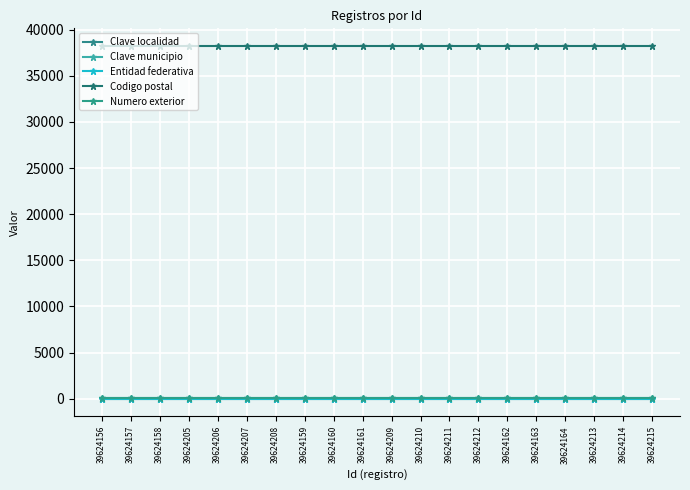

At 39624159, list the series in order from largest to smallest.

Codigo postal, Numero exterior, Clave municipio, Entidad federativa, Clave localidad